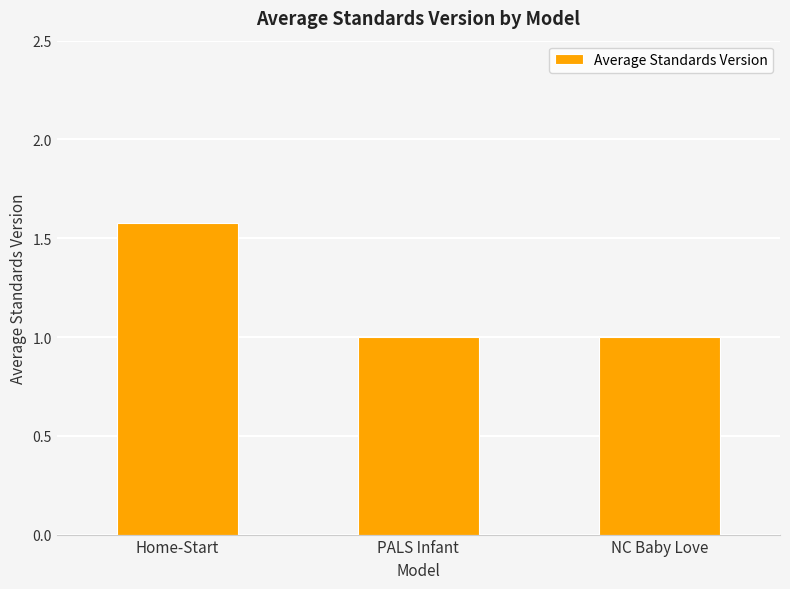

Count the values in the range 1 to 2.

3